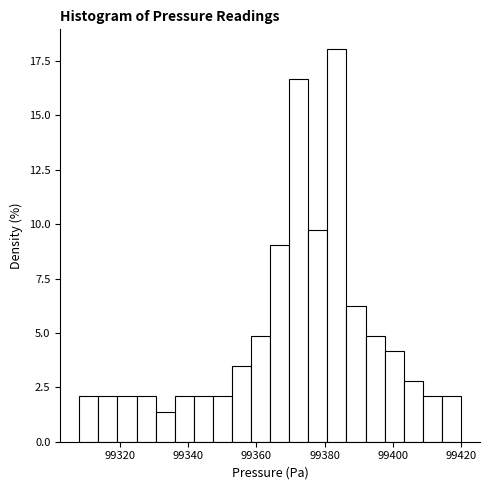

Read against the x-axis, roughly where is the centre of the tallest bar?

99384